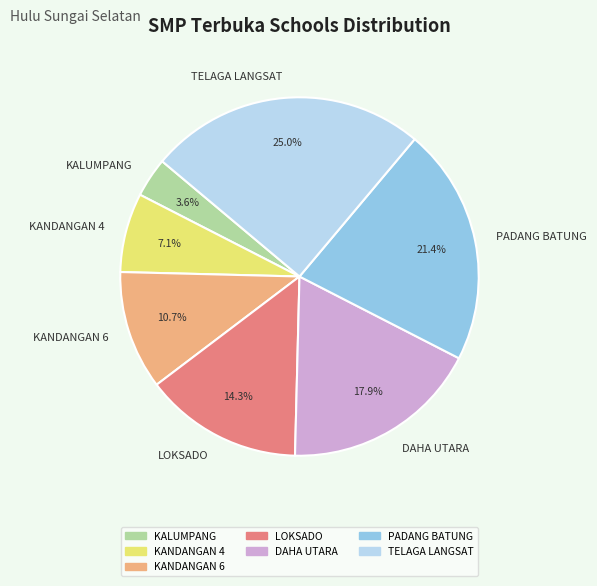

Rank the categories by value from lowest to highest.

KALUMPANG, KANDANGAN 4, KANDANGAN 6, LOKSADO, DAHA UTARA, PADANG BATUNG, TELAGA LANGSAT